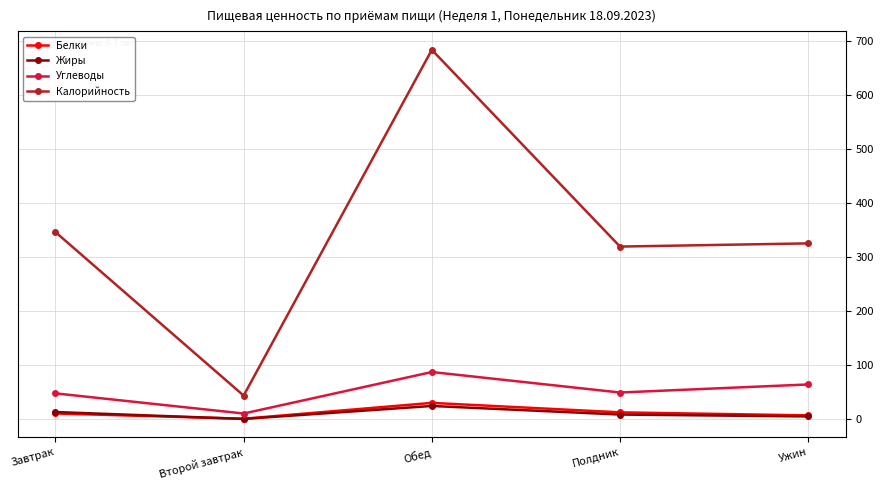

What is the value of the Калорийность point at the 4th from the left?

319.0